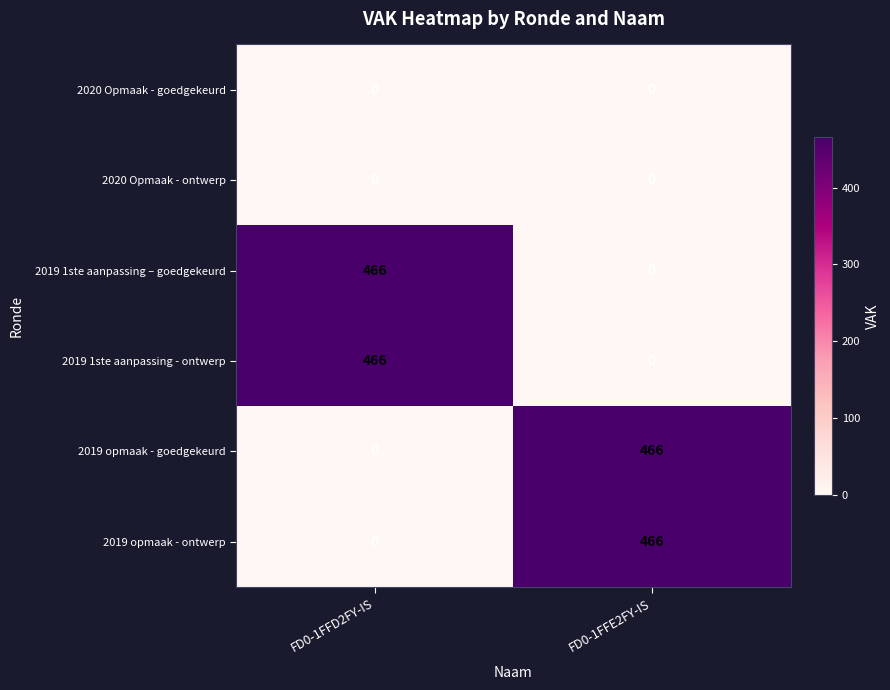

What is the greatest value displayed?

466